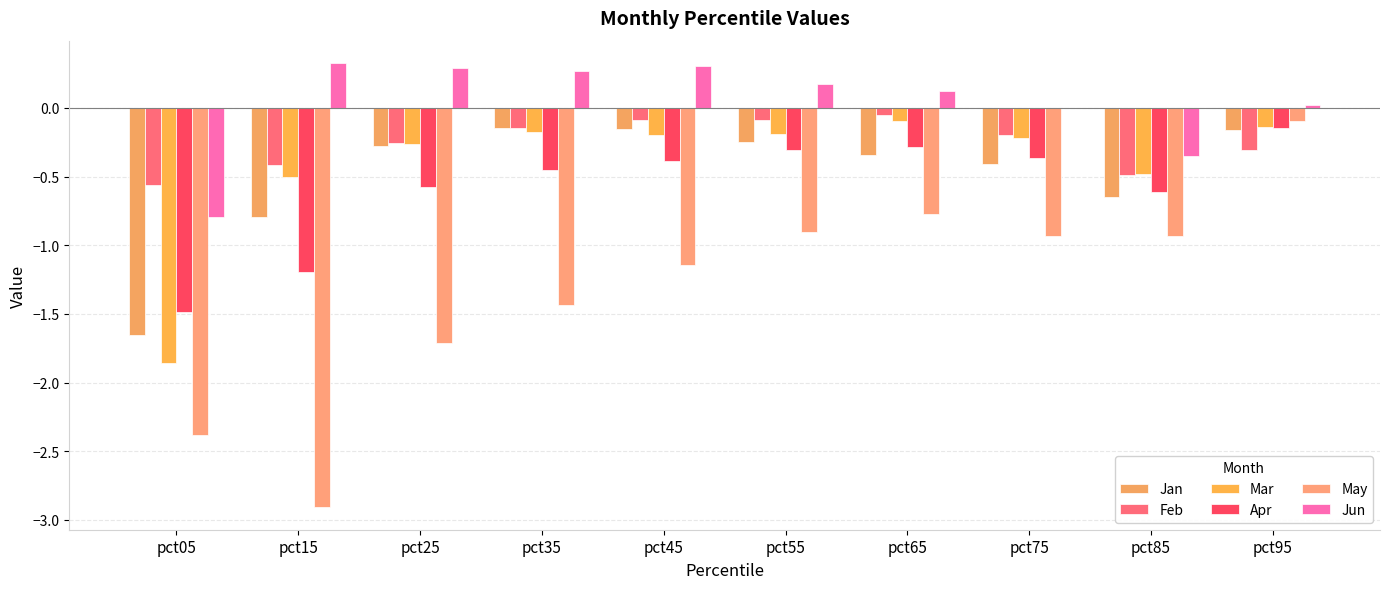

At which label does Mar reach its peak?

pct65